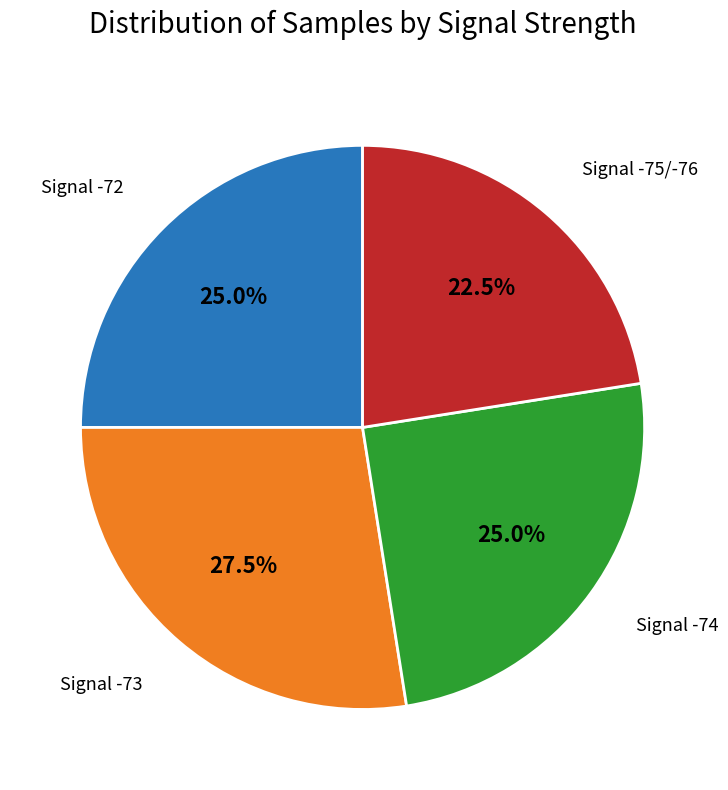

Is there any slice that represents more than half of the pie?

No